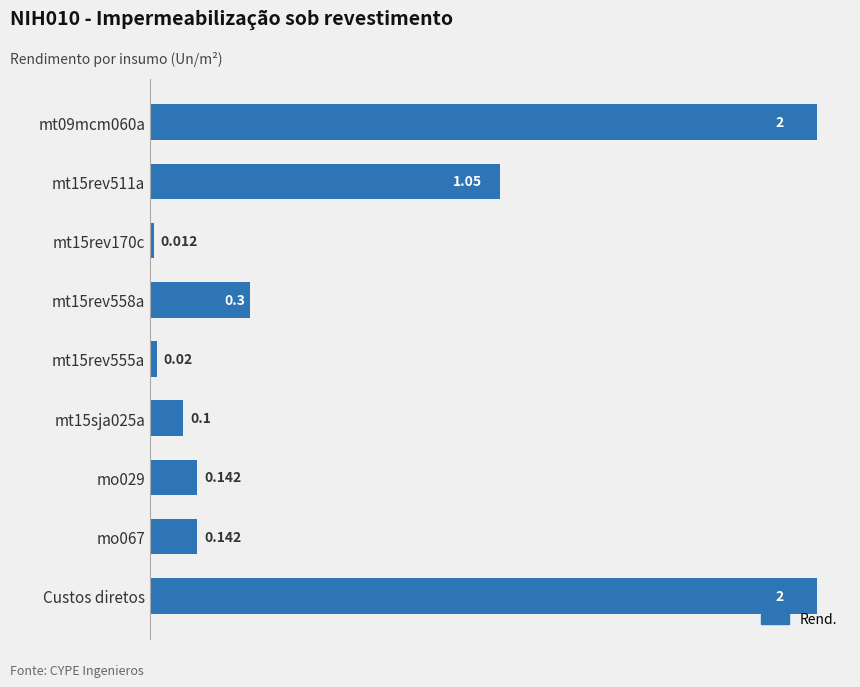

Count the number of categories in the chart.

9